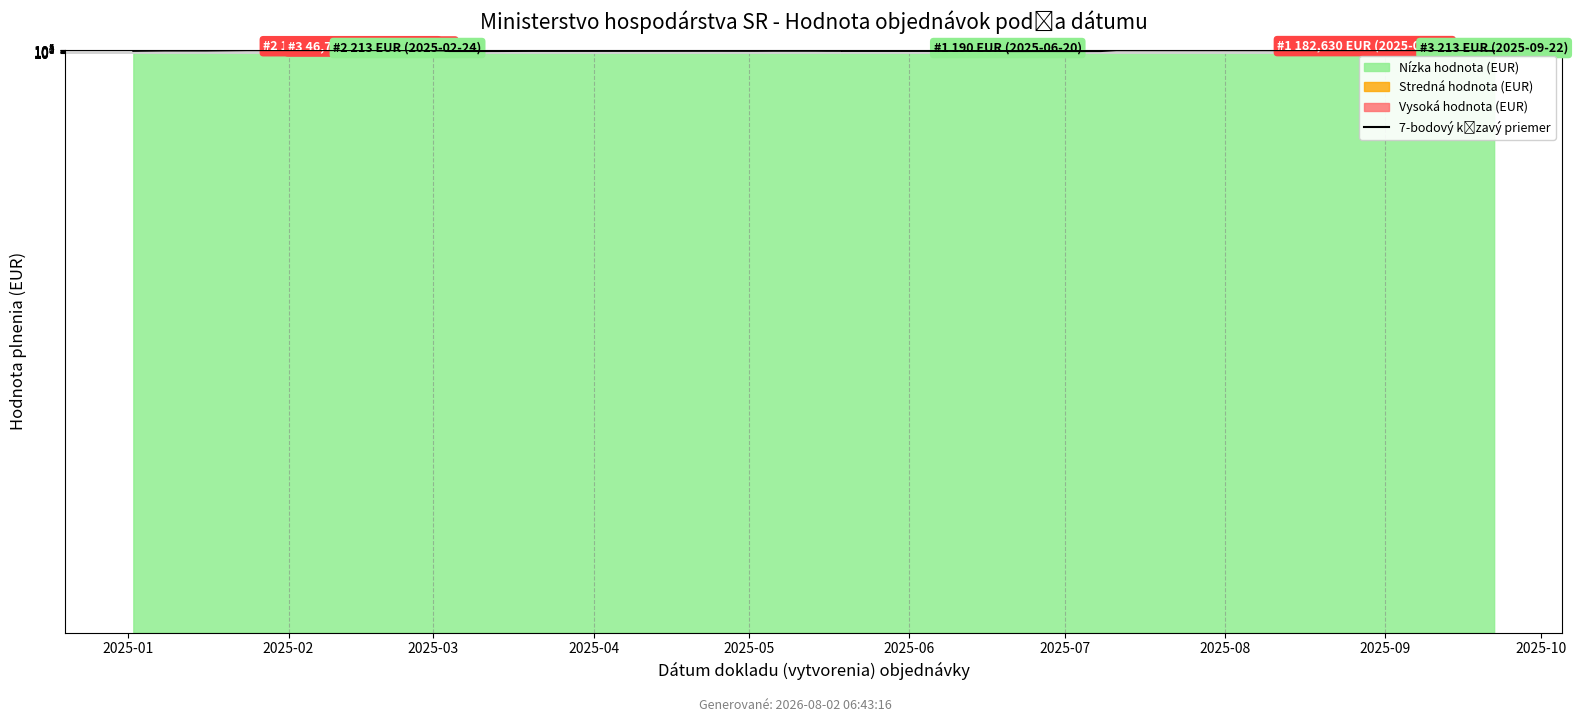

How many lines are shown in the chart?

1